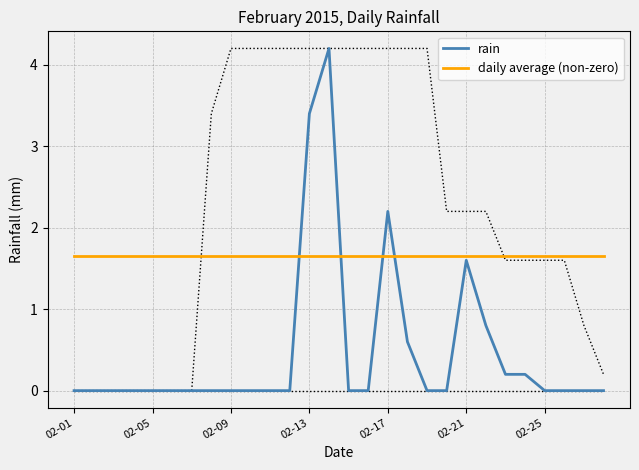

True or false: rain has a value of 3.4 at 02-13.

True